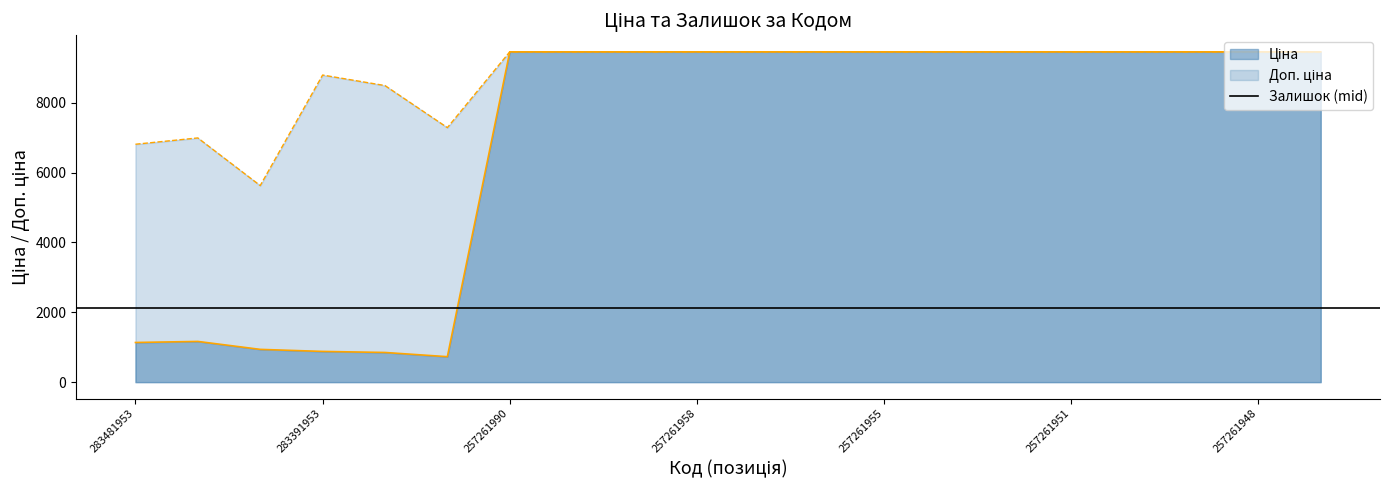

At which category does Ціна reach its first local peak?

283451953